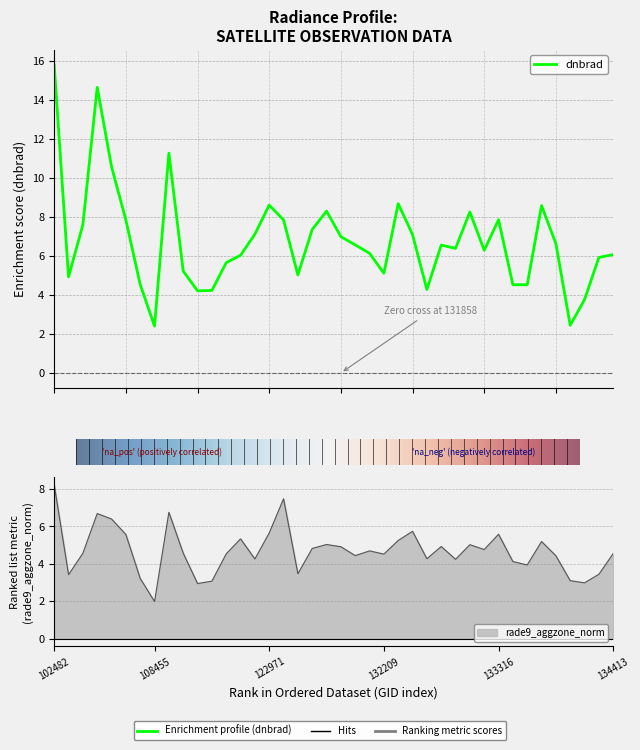

How many values in the rade9_aggzone_norm series are below 4?

10